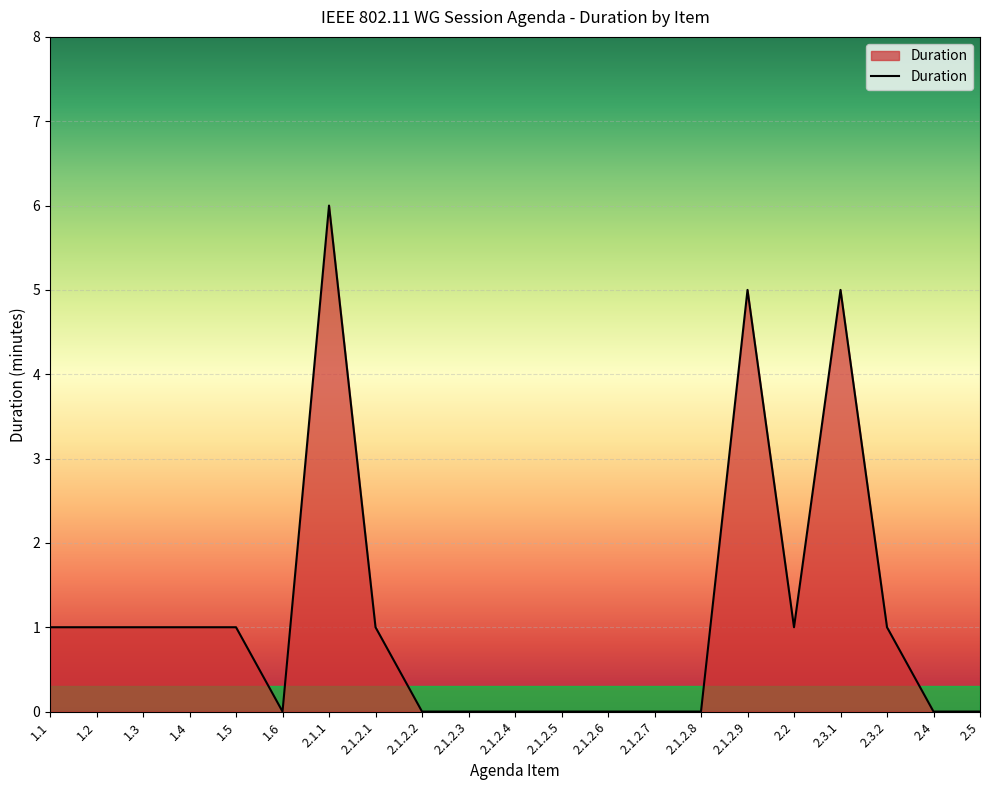

What is the difference between the maximum and minimum values?

6